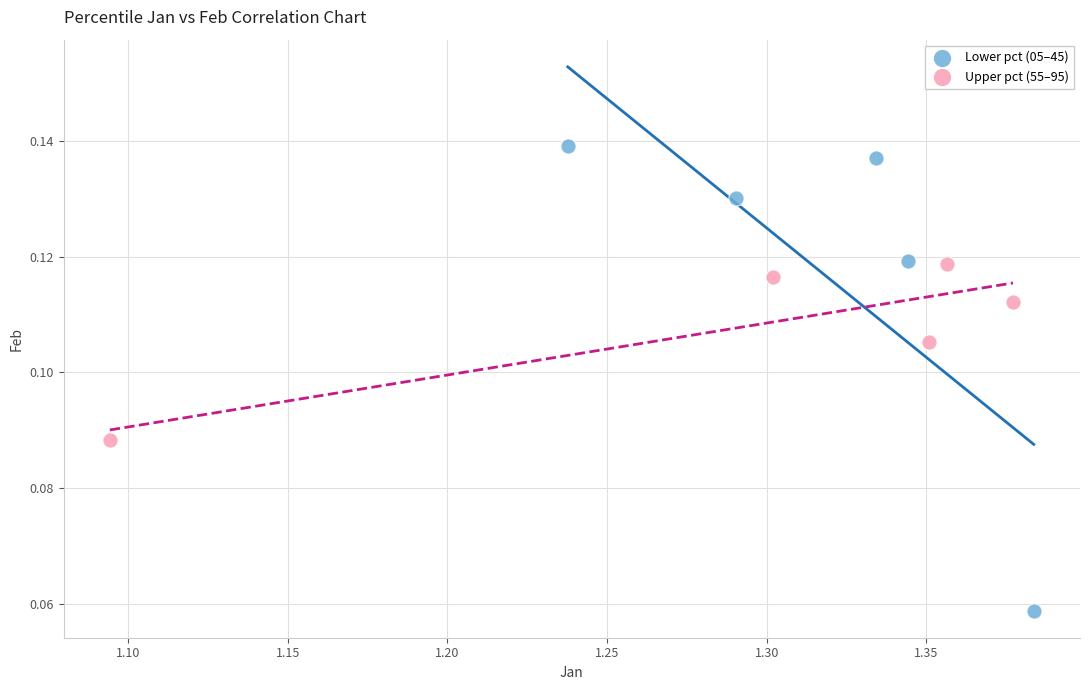

Which series has the largest Y range (max minus min)?

Lower pct (05–45)